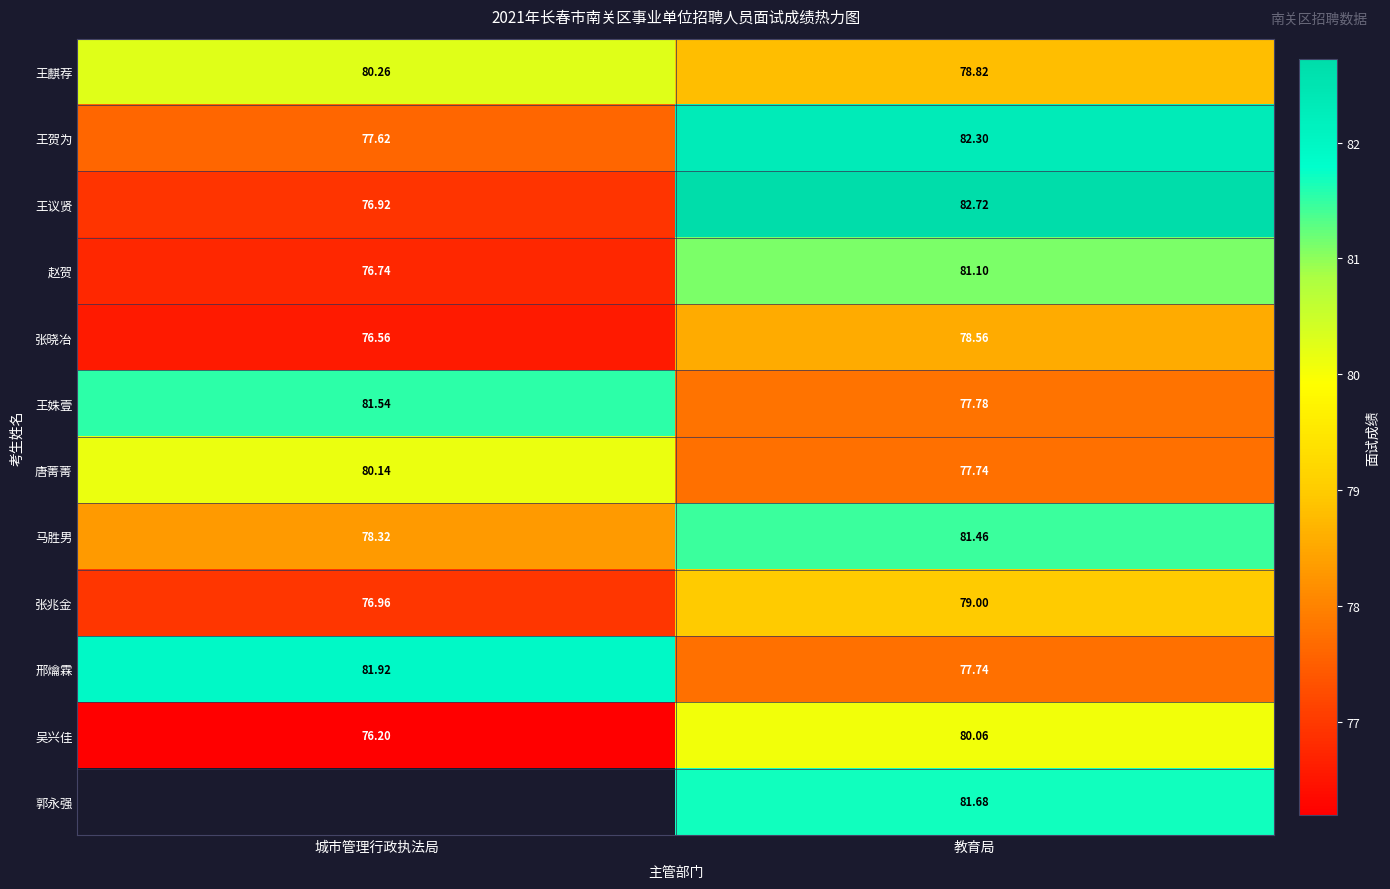

Where is 王姝壹 nearest to the value 79?

教育局